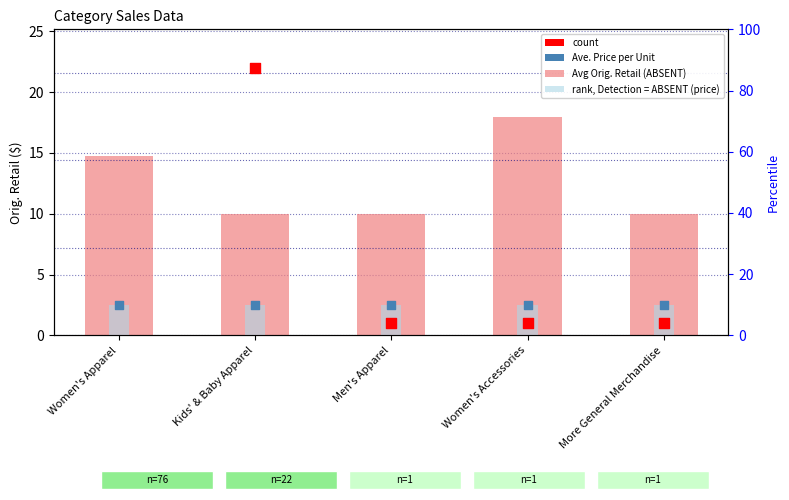

Which series reaches the maximum Y coordinate?

count